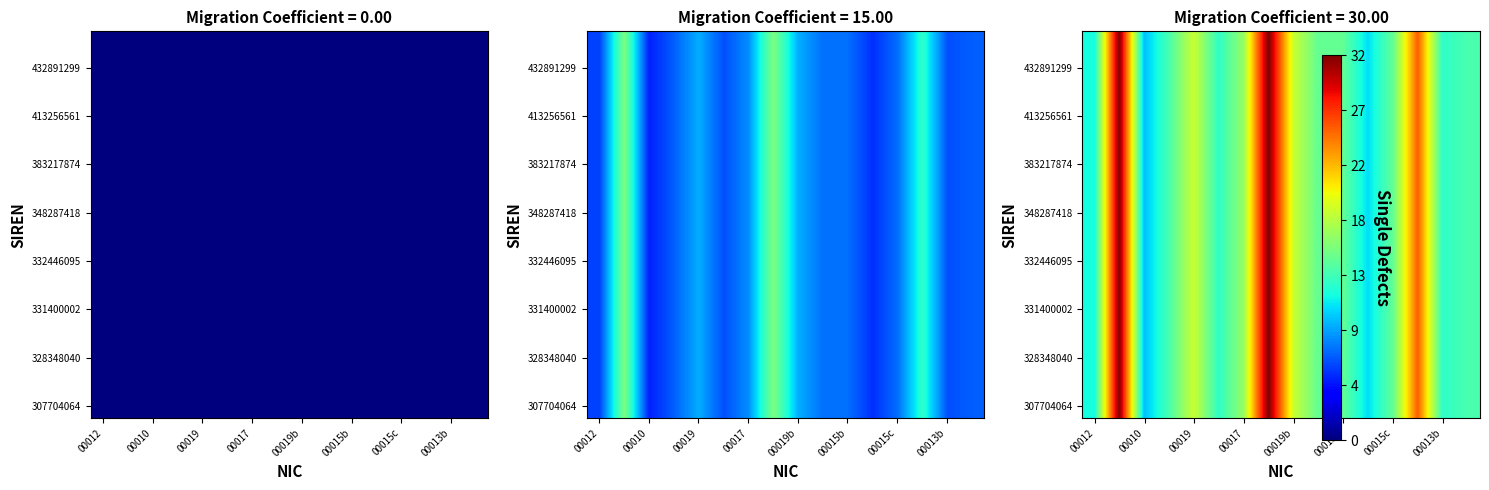

How many data points in 348287418 are less than 15?

7